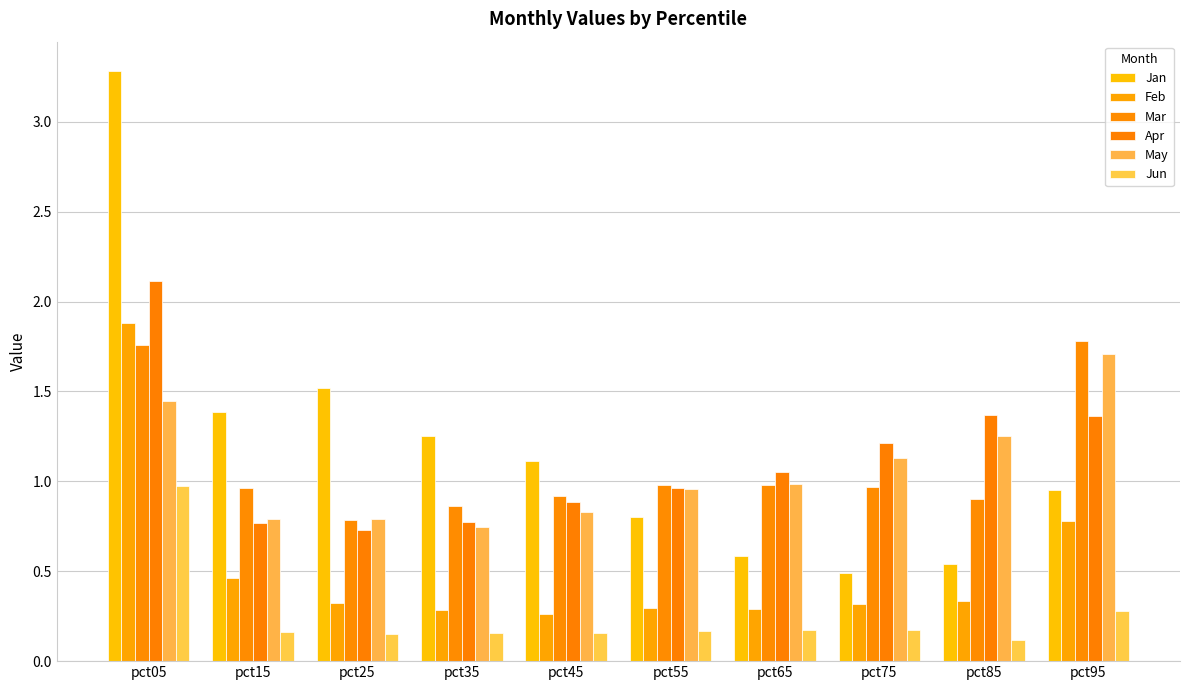

What is the total value across all series at pct65?

4.1